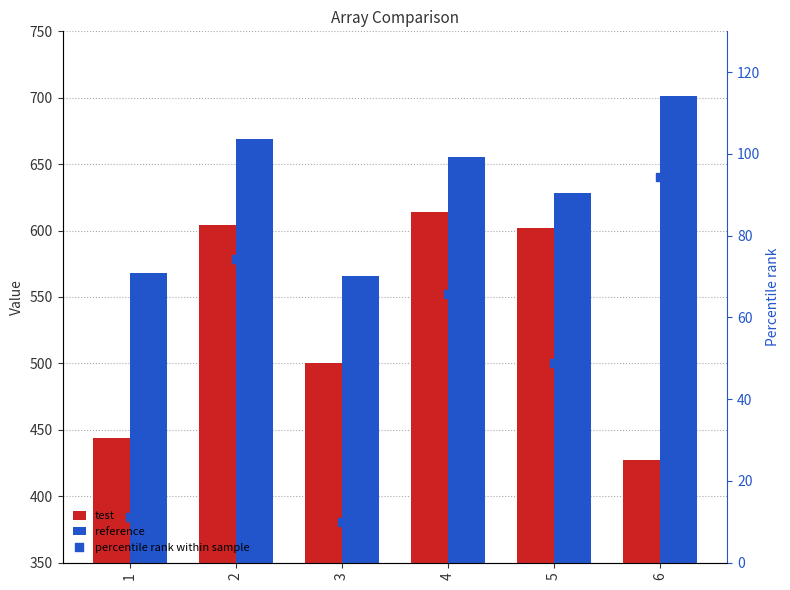

Which series reaches the maximum Y coordinate?

reference